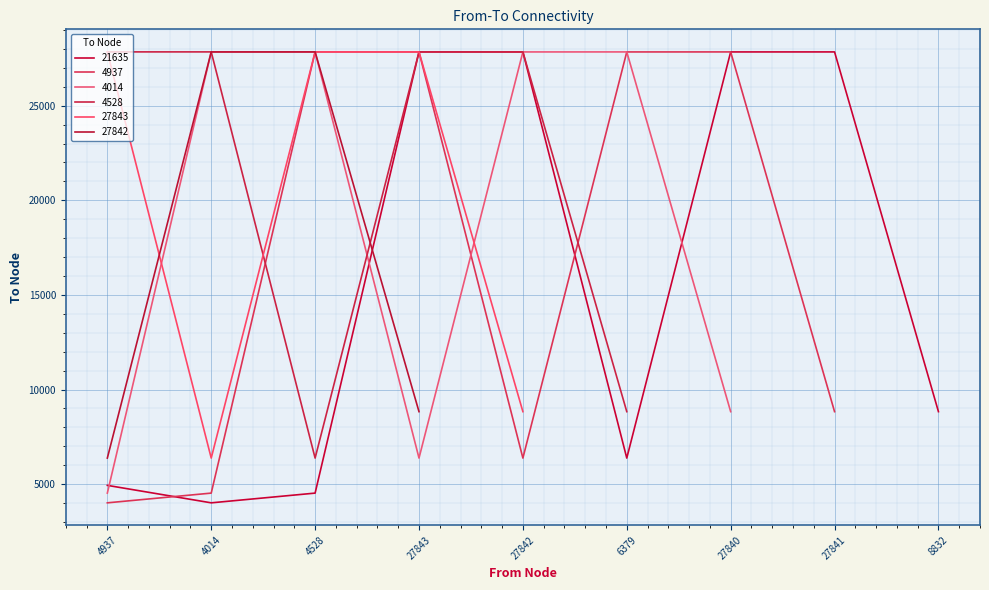

Is it true that 21635 equals 4528 at 4528?

True